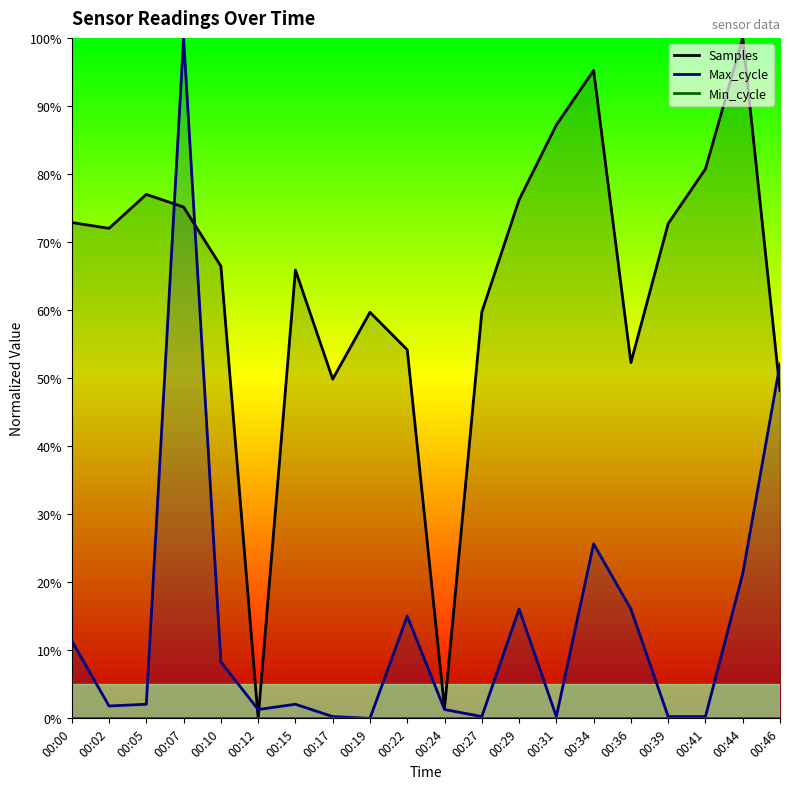

True or false: Min_cycle and Max_cycle intersect in this chart.

False